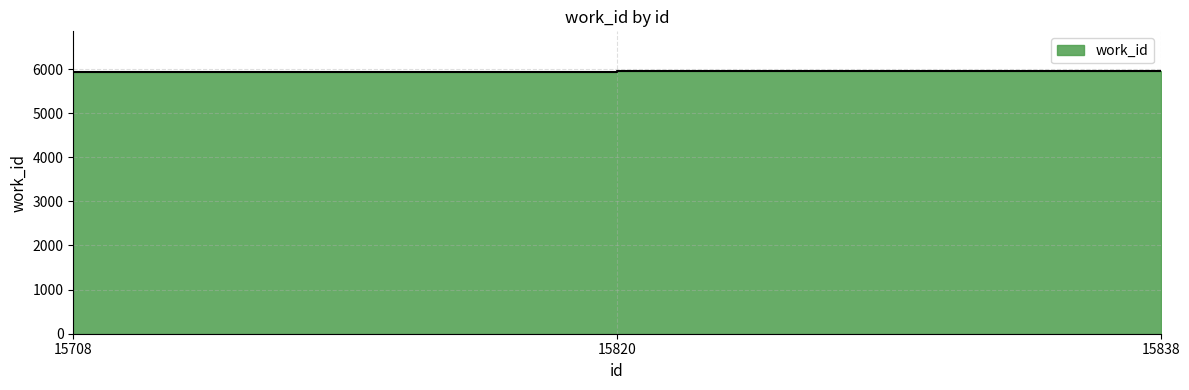

Does the chart have visible grid lines?

Yes